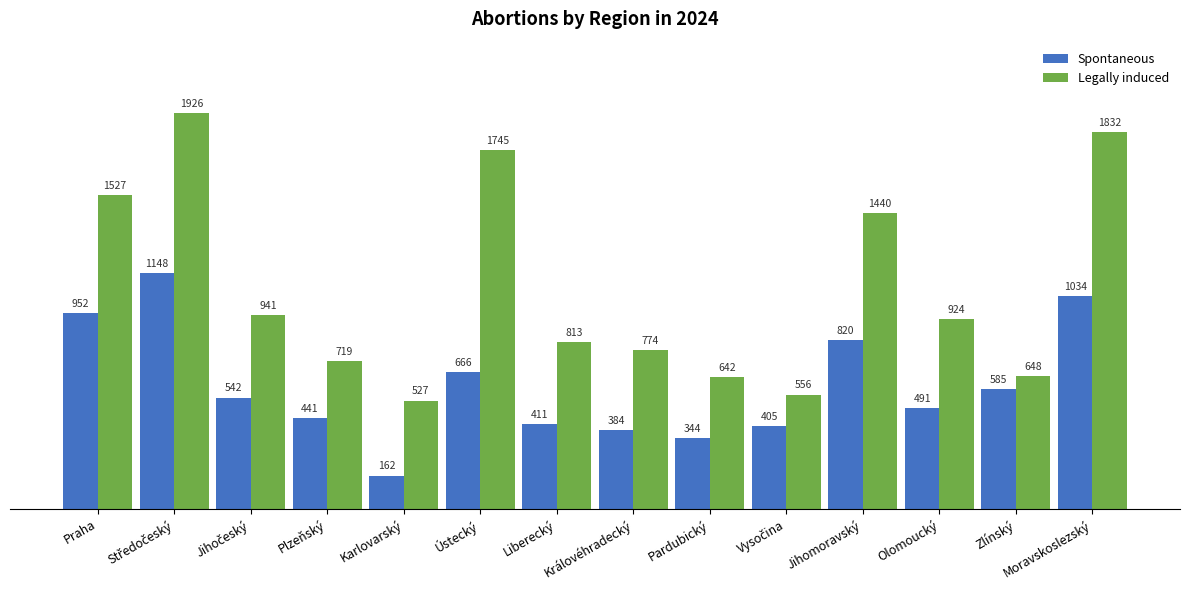

Is it true that Legally induced equals 1527 at Praha?

True